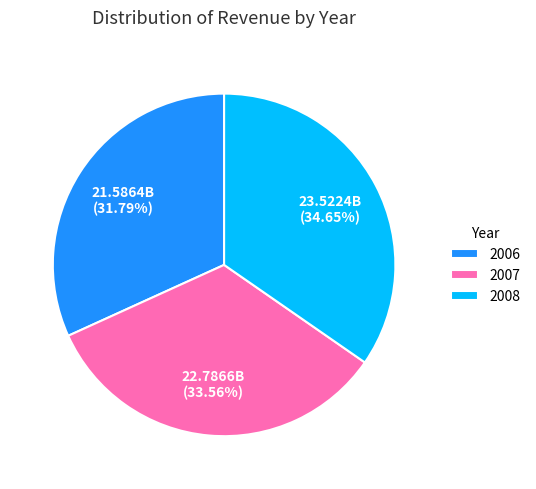

Is the sum of 2007 and 2008 greater than half?

Yes